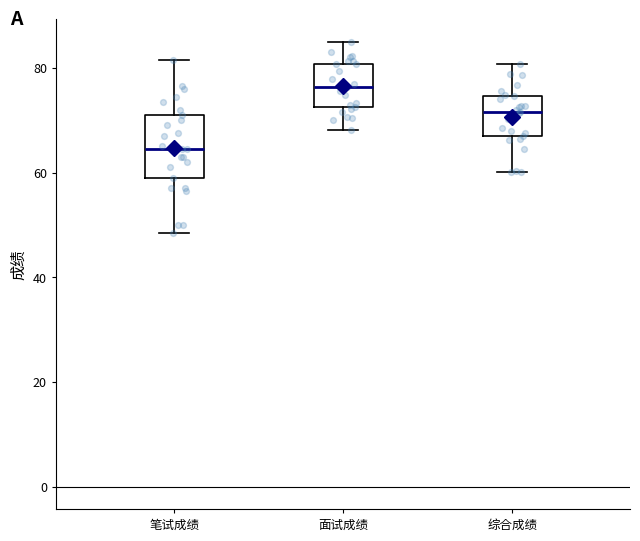

Which box has the highest median line?

面试成绩